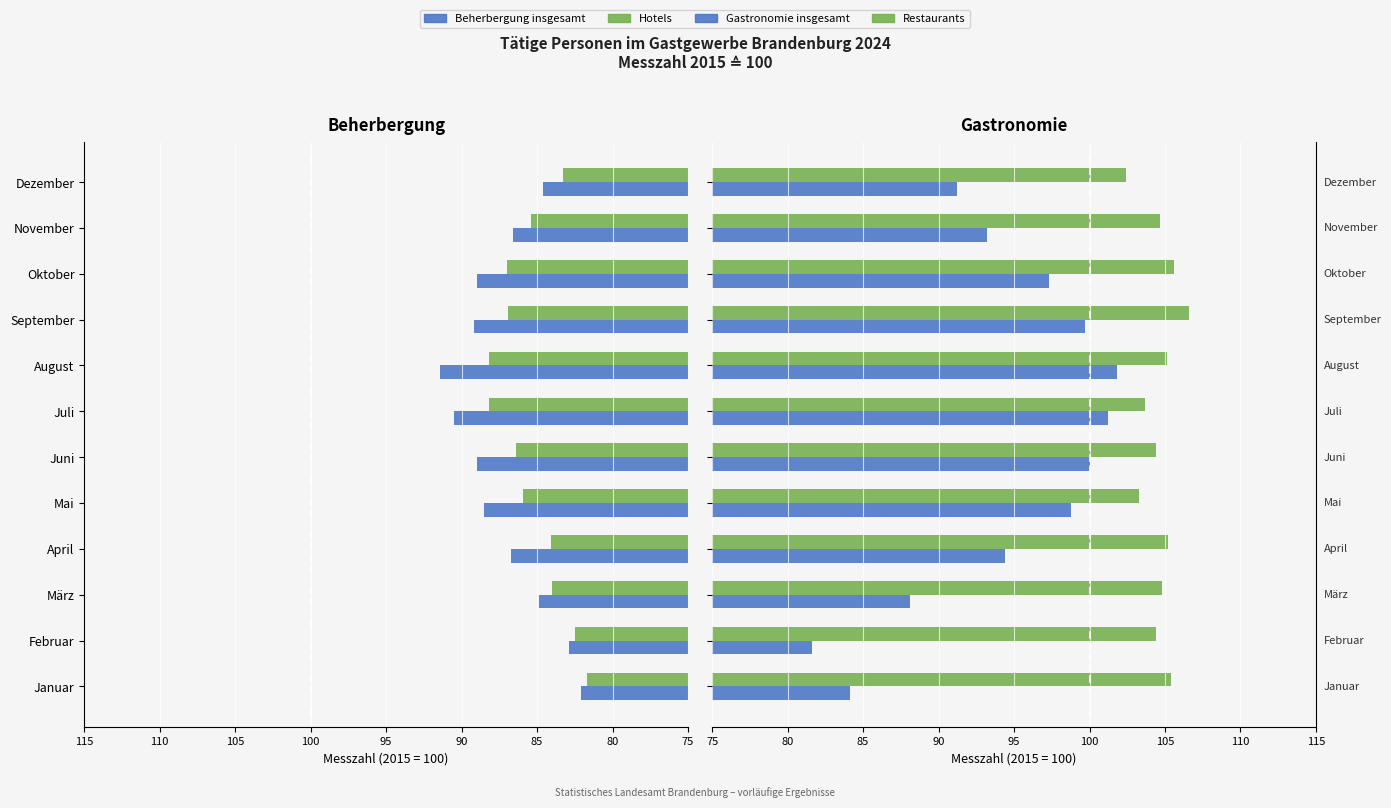

What are all the series names shown in the legend?

Beherbergung insgesamt, Hotels, Gastronomie insgesamt, Restaurants